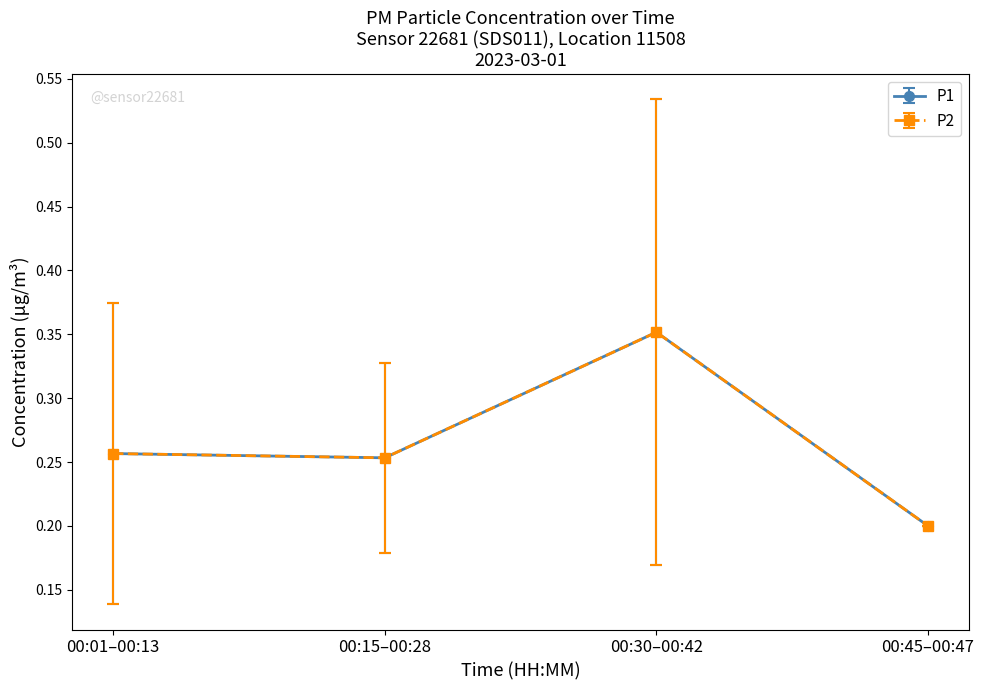

Does the chart have visible grid lines?

No